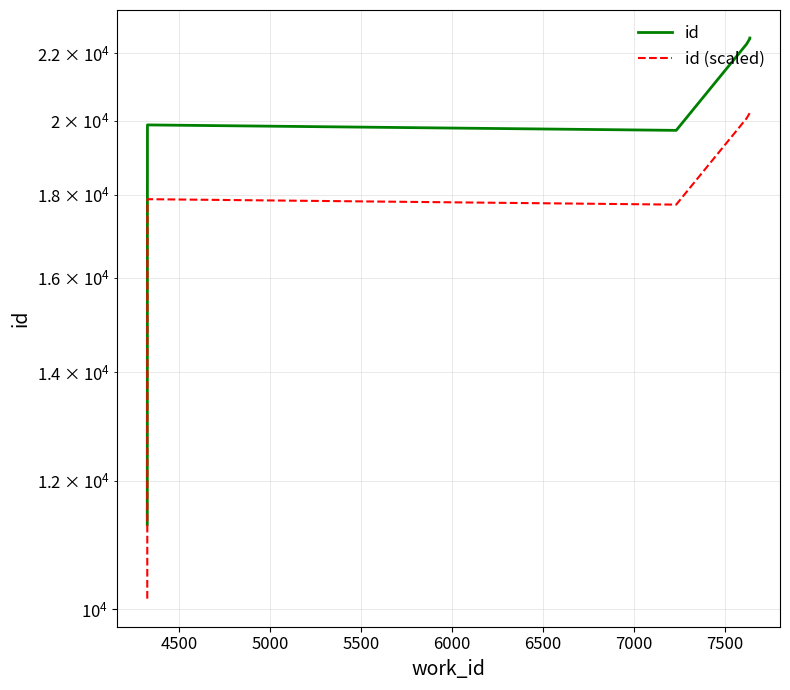

What is the label of the 6th point from the left?

6500